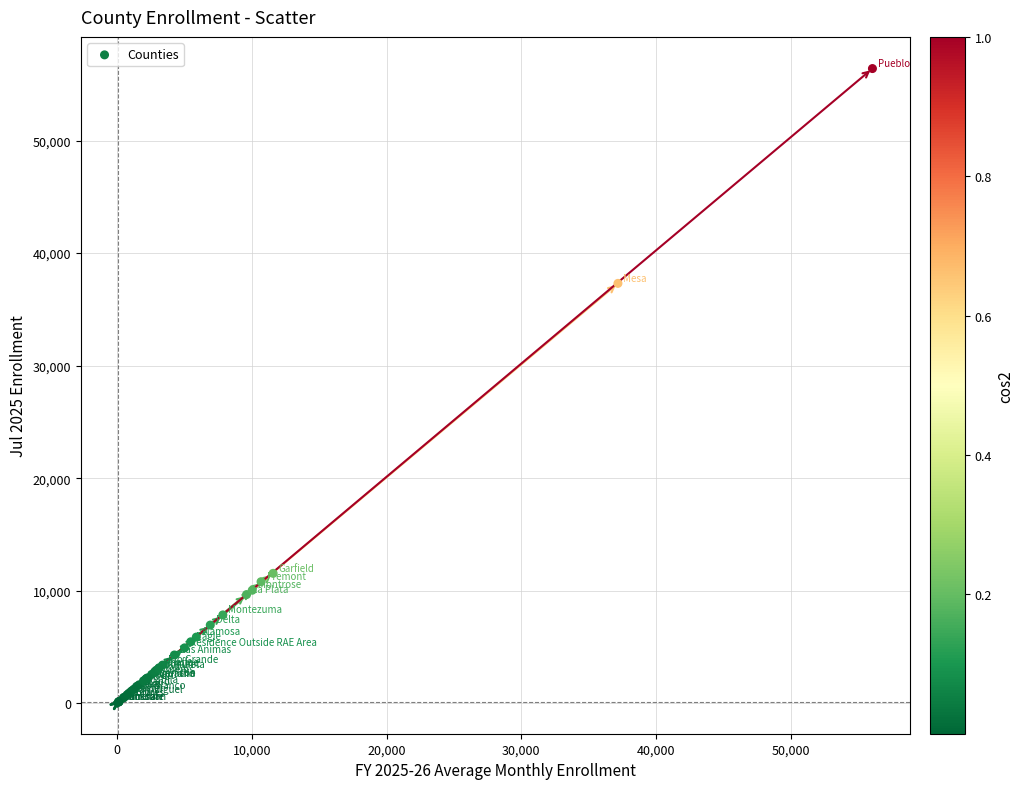

What Y value in the scatter plot is closest to 28255?

37309